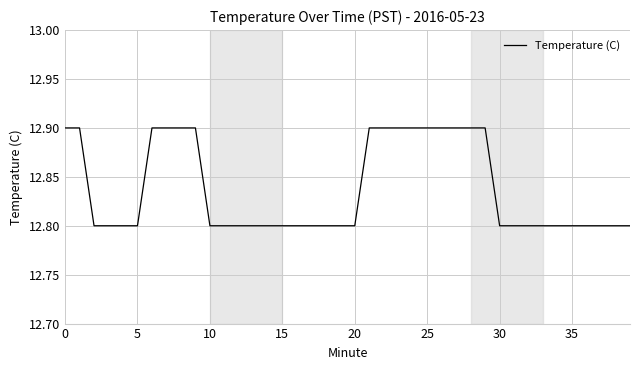

Reading left to right, list all the values displayed in this chart.

12.9	12.9	12.8	12.8	12.8	12.8	12.9	12.9	12.9	12.9	12.8	12.8	12.8	12.8	12.8	12.8	12.8	12.8	12.8	12.8	12.8	12.9	12.9	12.9	12.9	12.9	12.9	12.9	12.9	12.9	12.8	12.8	12.8	12.8	12.8	12.8	12.8	12.8	12.8	12.8